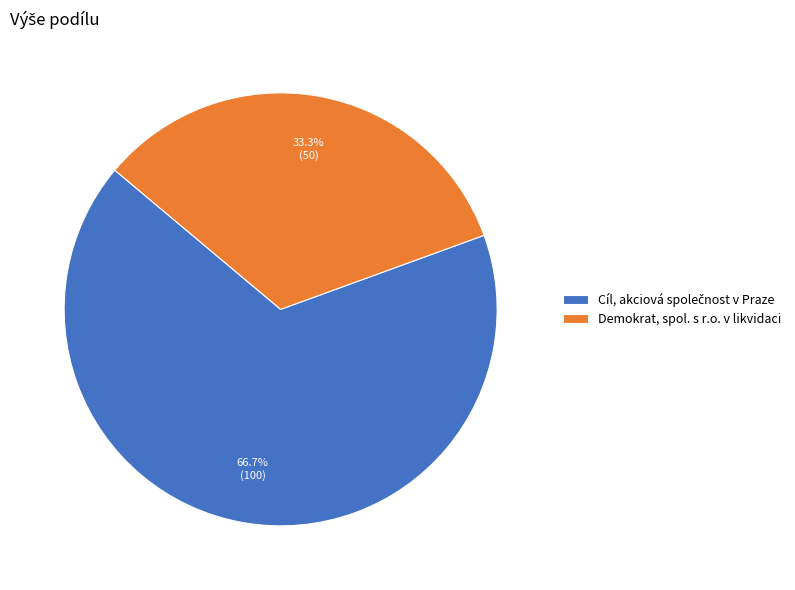

Is there a majority slice in this chart?

Yes